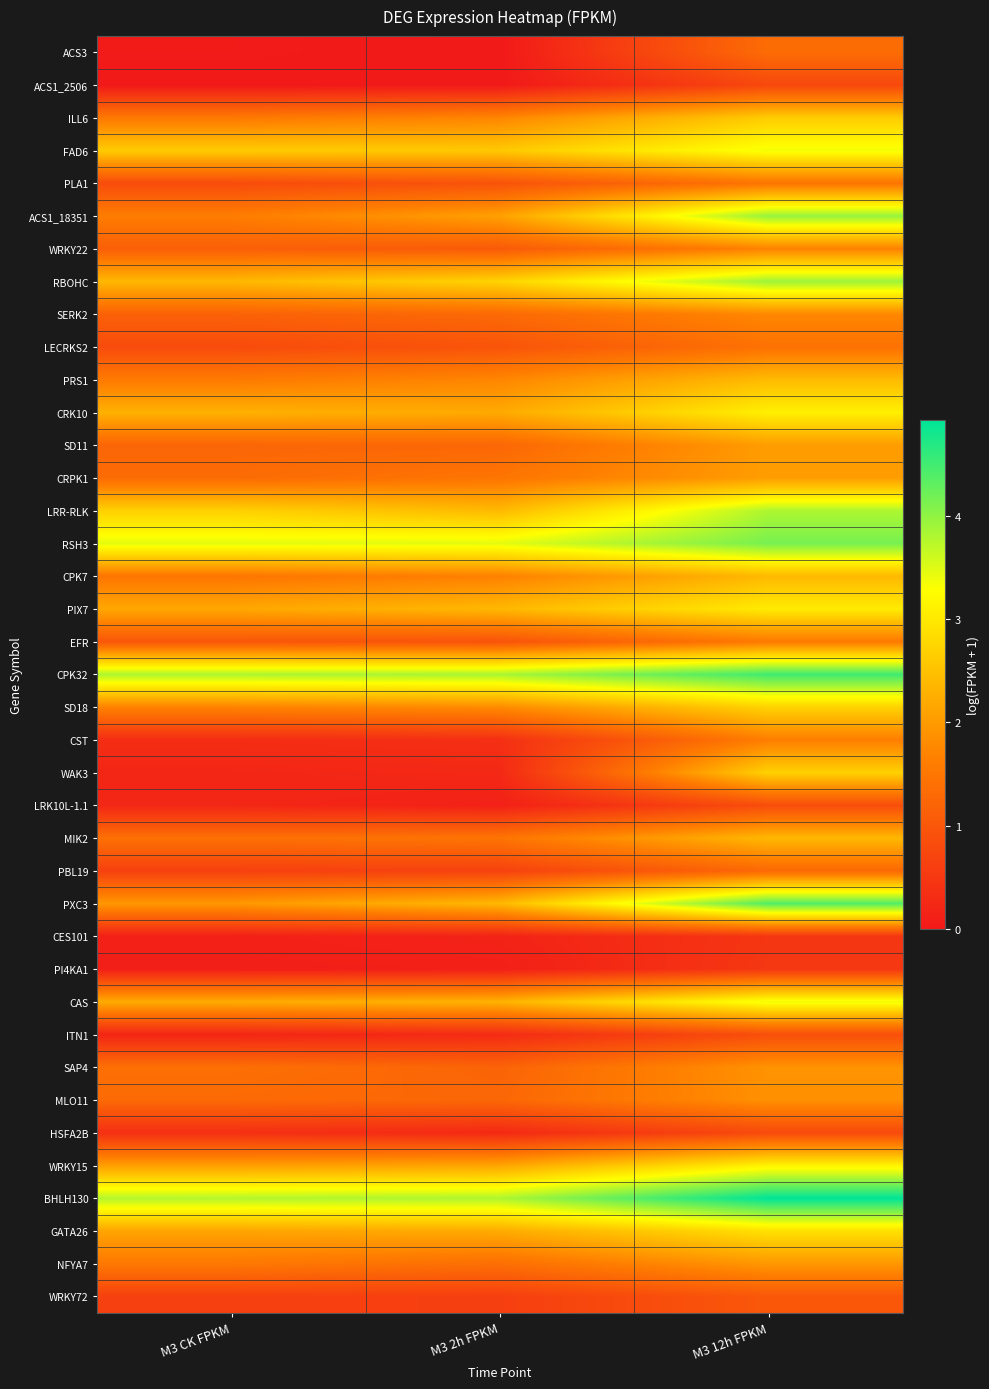

Reading left to right, list all the values displayed in this chart.

ACS3: M3 CK FPKM=0.0	M3 2h FPKM=0.0	M3 12h FPKM=1.3
ACS1_2506: M3 CK FPKM=0.0	M3 2h FPKM=0.0	M3 12h FPKM=0.8
ILL6: M3 CK FPKM=1.5	M3 2h FPKM=1.7	M3 12h FPKM=2.6
FAD6: M3 CK FPKM=2.6	M3 2h FPKM=2.6	M3 12h FPKM=3.4
PLA1: M3 CK FPKM=0.8	M3 2h FPKM=0.9	M3 12h FPKM=1.5
ACS1_18351: M3 CK FPKM=1.6	M3 2h FPKM=2.1	M3 12h FPKM=4.0
WRKY22: M3 CK FPKM=1.1	M3 2h FPKM=1.1	M3 12h FPKM=1.7
RBOHC: M3 CK FPKM=2.4	M3 2h FPKM=2.7	M3 12h FPKM=3.9
SERK2: M3 CK FPKM=1.2	M3 2h FPKM=1.3	M3 12h FPKM=1.8
LECRKS2: M3 CK FPKM=0.8	M3 2h FPKM=1.0	M3 12h FPKM=1.4
PRS1: M3 CK FPKM=1.6	M3 2h FPKM=1.7	M3 12h FPKM=2.4
CRK10: M3 CK FPKM=2.3	M3 2h FPKM=2.2	M3 12h FPKM=3.1
SD11: M3 CK FPKM=1.2	M3 2h FPKM=1.3	M3 12h FPKM=2.0
CRPK1: M3 CK FPKM=1.3	M3 2h FPKM=1.5	M3 12h FPKM=2.0
LRR-RLK: M3 CK FPKM=2.7	M3 2h FPKM=2.4	M3 12h FPKM=3.8
RSH3: M3 CK FPKM=3.5	M3 2h FPKM=3.5	M3 12h FPKM=4.2
CPK7: M3 CK FPKM=1.5	M3 2h FPKM=1.7	M3 12h FPKM=2.4
PIX7: M3 CK FPKM=2.2	M3 2h FPKM=2.4	M3 12h FPKM=3.0
EFR: M3 CK FPKM=1.0	M3 2h FPKM=0.9	M3 12h FPKM=1.6
CPK32: M3 CK FPKM=3.8	M3 2h FPKM=3.8	M3 12h FPKM=4.5
SD18: M3 CK FPKM=1.7	M3 2h FPKM=1.8	M3 12h FPKM=2.7
CST: M3 CK FPKM=0.3	M3 2h FPKM=0.4	M3 12h FPKM=1.6
WAK3: M3 CK FPKM=0.2	M3 2h FPKM=0.3	M3 12h FPKM=2.7
LRK10L-1.1: M3 CK FPKM=0.2	M3 2h FPKM=0.1	M3 12h FPKM=0.8
MIK2: M3 CK FPKM=1.4	M3 2h FPKM=1.5	M3 12h FPKM=2.4
PBL19: M3 CK FPKM=0.6	M3 2h FPKM=0.7	M3 12h FPKM=1.3
PXC3: M3 CK FPKM=2.0	M3 2h FPKM=2.4	M3 12h FPKM=4.4
CES101: M3 CK FPKM=0.1	M3 2h FPKM=0.2	M3 12h FPKM=0.5
PI4KA1: M3 CK FPKM=0.1	M3 2h FPKM=0.1	M3 12h FPKM=0.5
CAS: M3 CK FPKM=2.2	M3 2h FPKM=2.3	M3 12h FPKM=3.4
ITN1: M3 CK FPKM=0.2	M3 2h FPKM=0.3	M3 12h FPKM=0.9
SAP4: M3 CK FPKM=1.4	M3 2h FPKM=1.2	M3 12h FPKM=1.9
MLO11: M3 CK FPKM=1.3	M3 2h FPKM=1.3	M3 12h FPKM=1.9
HSFA2B: M3 CK FPKM=0.4	M3 2h FPKM=0.3	M3 12h FPKM=0.8
WRKY15: M3 CK FPKM=2.1	M3 2h FPKM=2.1	M3 12h FPKM=3.1
BHLH130: M3 CK FPKM=3.8	M3 2h FPKM=3.8	M3 12h FPKM=4.9
GATA26: M3 CK FPKM=2.1	M3 2h FPKM=2.2	M3 12h FPKM=2.9
NFYA7: M3 CK FPKM=1.5	M3 2h FPKM=1.4	M3 12h FPKM=2.0
WRKY72: M3 CK FPKM=0.6	M3 2h FPKM=0.6	M3 12h FPKM=1.0